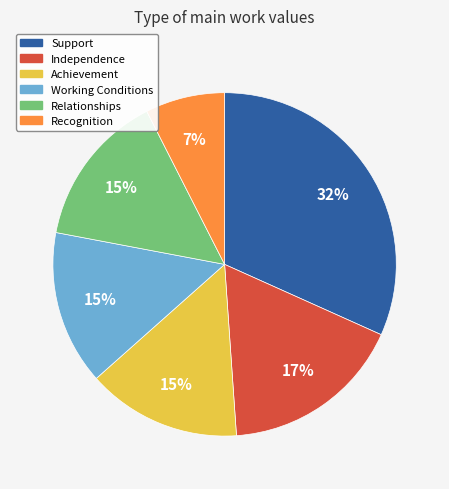

To the nearest percent, what is the average slice percentage?

17%